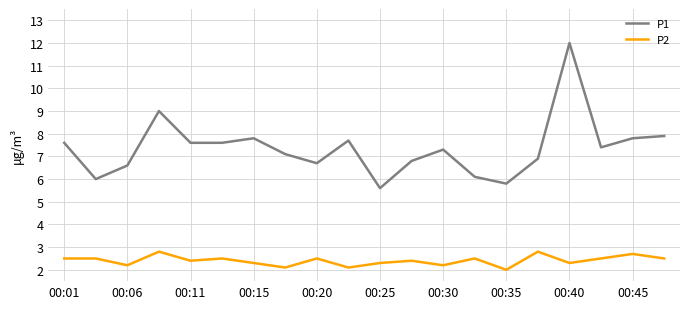

What is the lowest value of the P2 series?

2.0